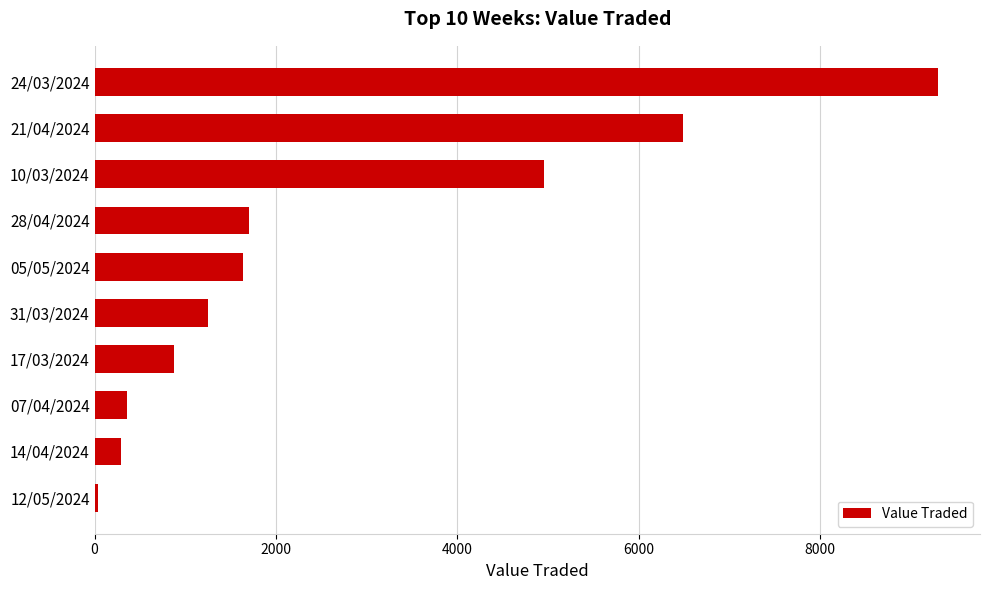

What is the difference between the second highest and minimum values?

6459